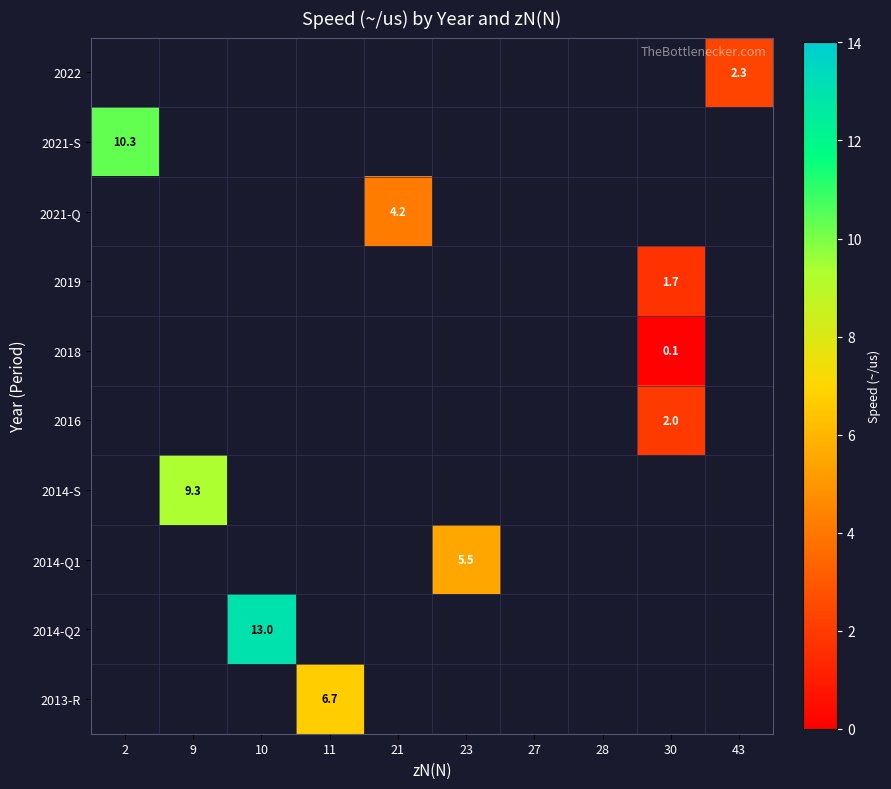

At which category does the chart reach its minimum across all series?

2